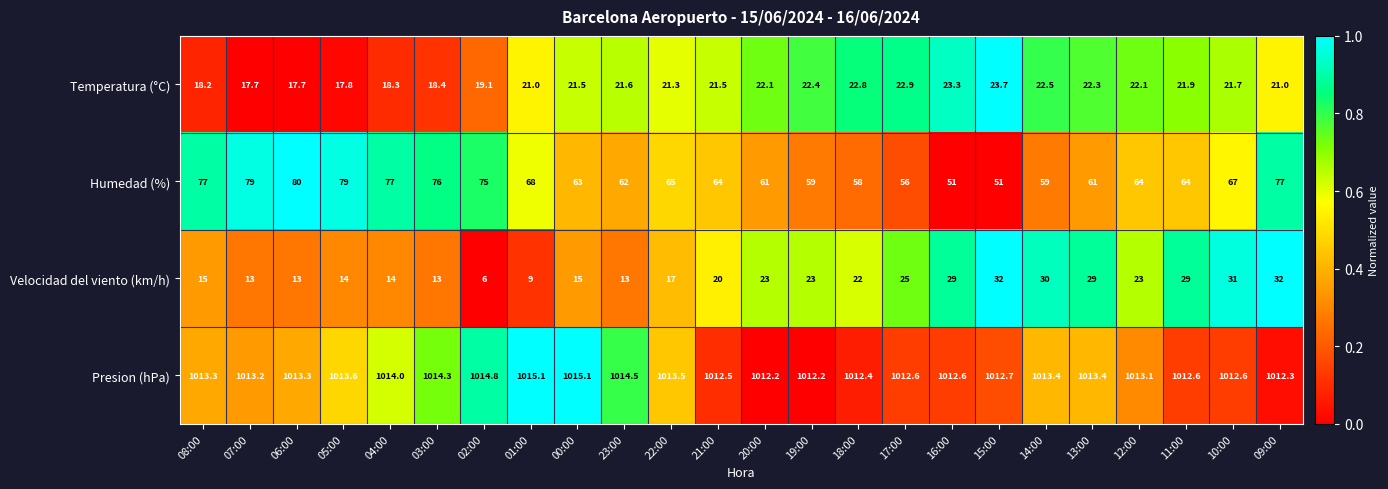

Rank the series at 03:00 from highest to lowest value.

Presion (hPa), Humedad (%), Temperatura (°C), Velocidad del viento (km/h)